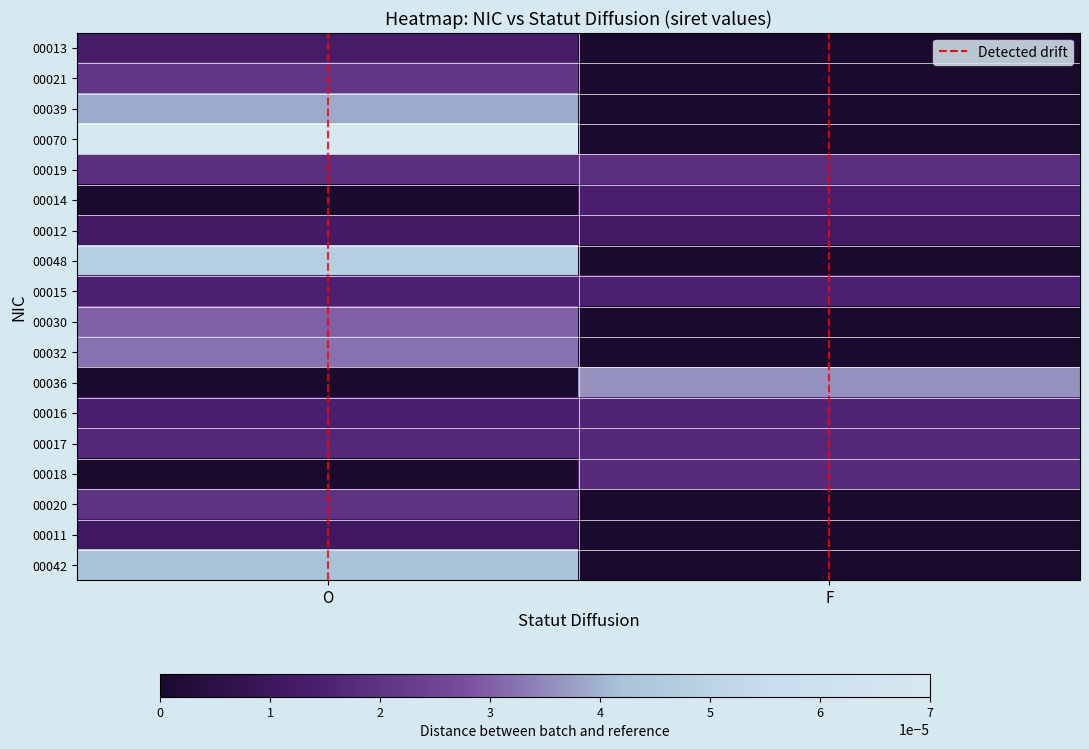

Which label corresponds to the smallest value in the chart?

O